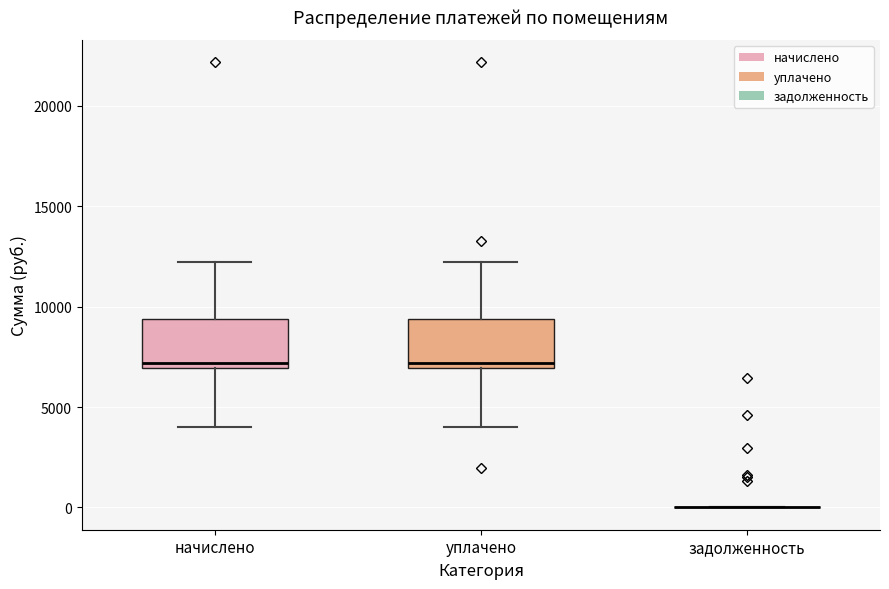

Where does the lower whisker of the box for начислено end on the y-axis? The values are not printed on the chart, so give them approximately, as read against the axis.

4000